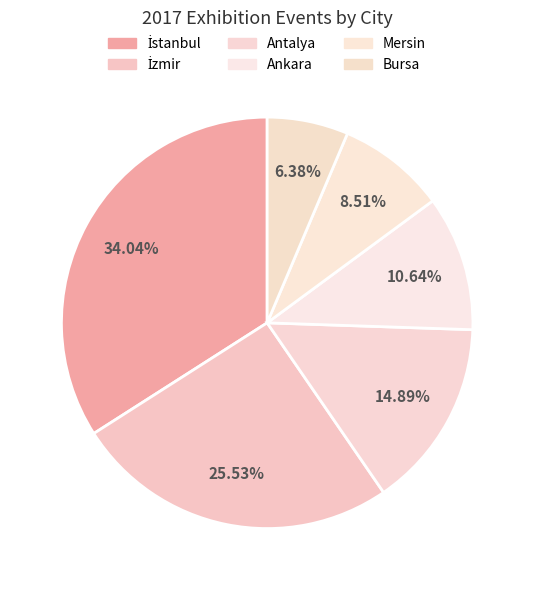

What is the change in value from İzmir to Antalya?

-5